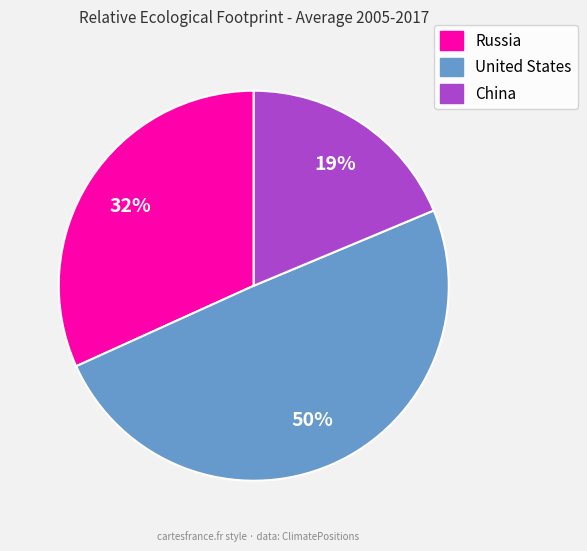

Is the sum of Russia and China greater than half?

Yes